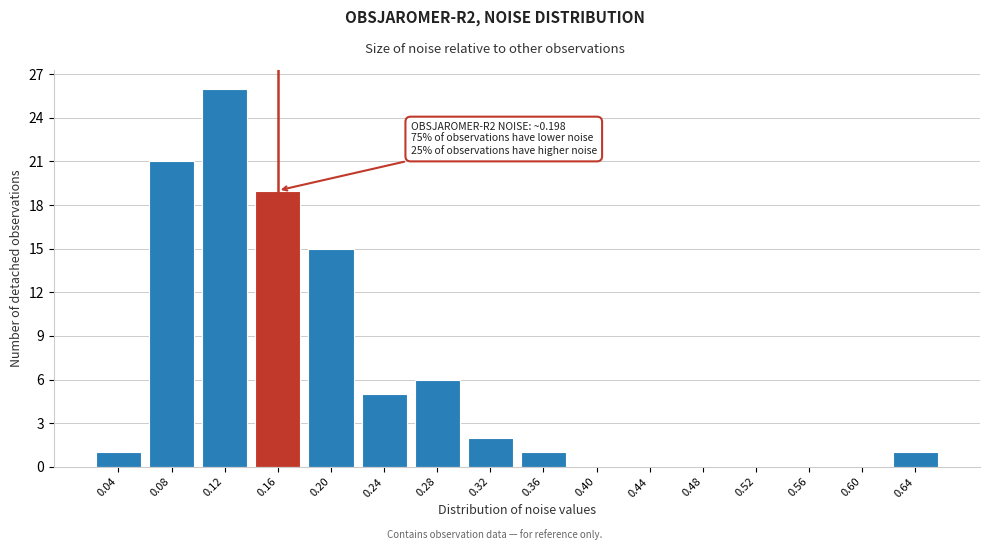

Reading left to right, extract all data points from this chart.

0.04=1	0.08=21	0.12=26	0.16=19	0.20=15	0.24=5	0.28=6	0.32=2	0.36=1	0.40=0	0.44=0	0.48=0	0.52=0	0.56=0	0.60=0	0.64=1